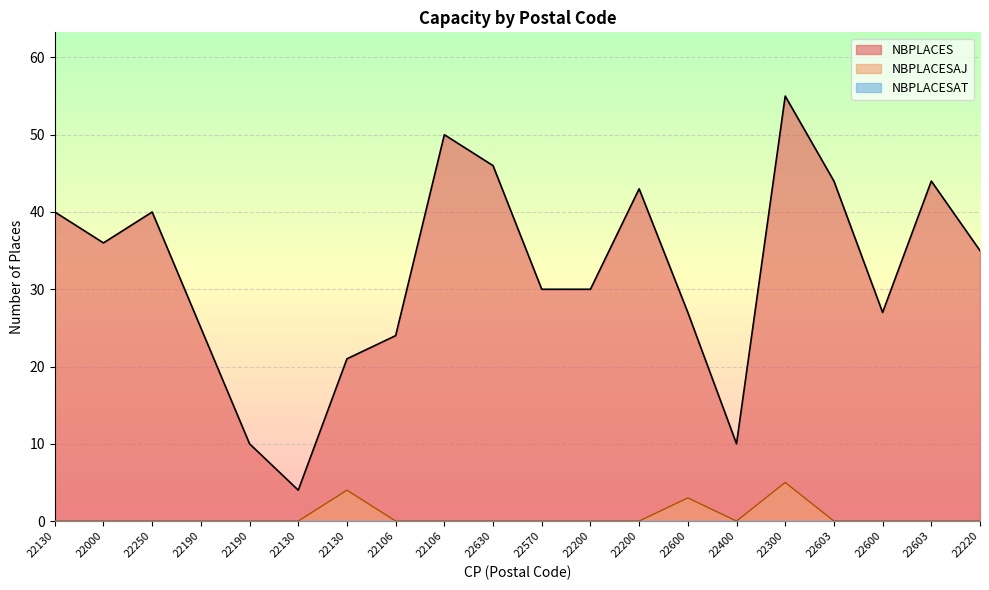

Rank the categories by NBPLACESAJ value from lowest to highest.

22130, 22000, 22250, 22190, 22190, 22130, 22106, 22106, 22630, 22570, 22200, 22200, 22400, 22603, 22600, 22603, 22220, 22600, 22130, 22300